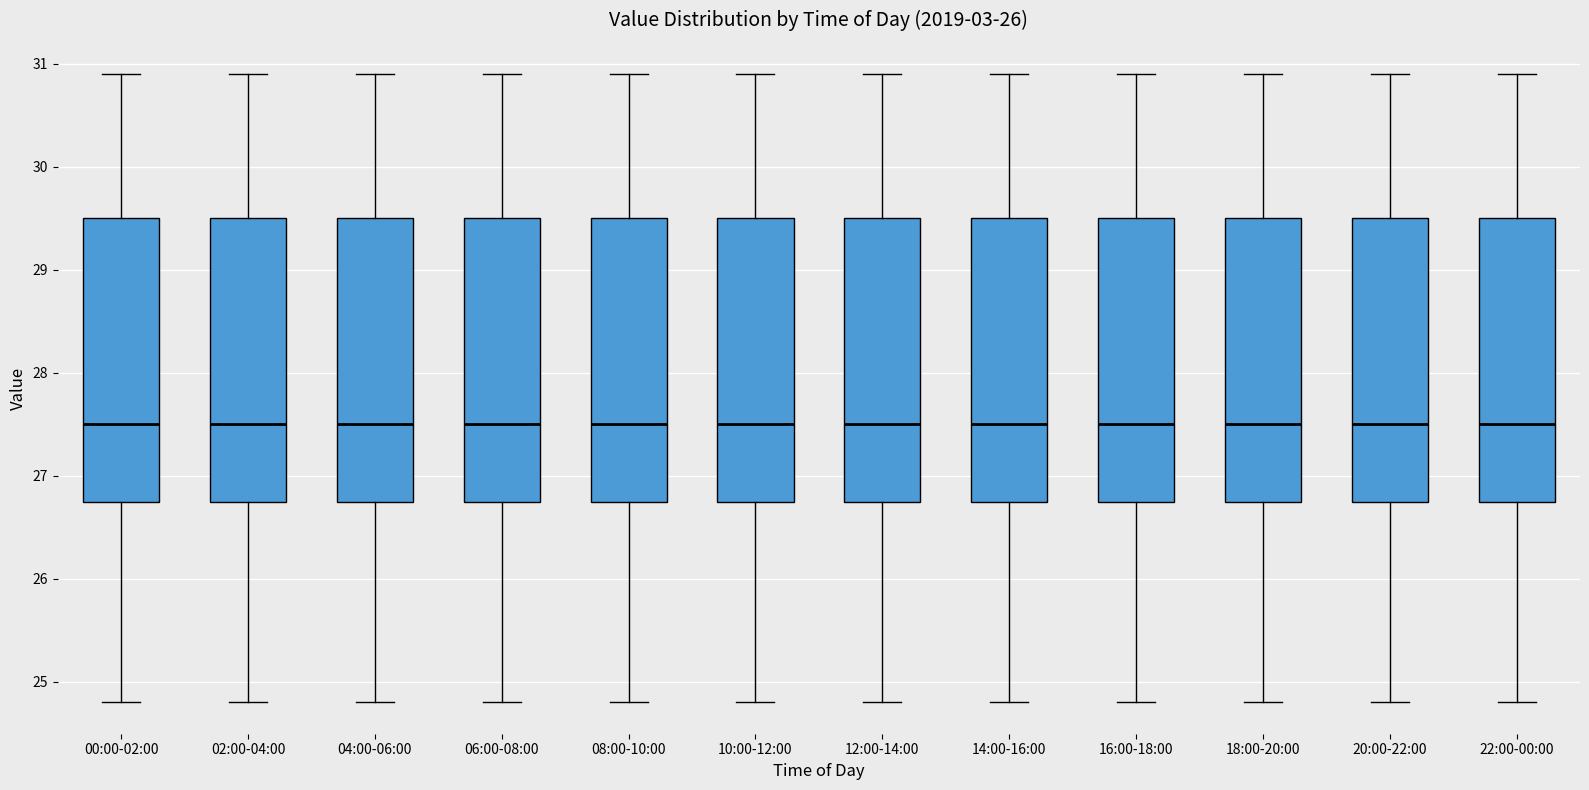

Reading left to right, read every box against the y-axis: the position of its median line, the range the box covers, and the ends of its whiskers. The values are not printed on the chart, so give them approximately, as read against the axis.

00:00-02:00: median 27.5, box 26.8 to 29.5, whiskers 24.8 to 30.9
02:00-04:00: median 27.5, box 26.8 to 29.5, whiskers 24.8 to 30.9
04:00-06:00: median 27.5, box 26.8 to 29.5, whiskers 24.8 to 30.9
06:00-08:00: median 27.5, box 26.8 to 29.5, whiskers 24.8 to 30.9
08:00-10:00: median 27.5, box 26.8 to 29.5, whiskers 24.8 to 30.9
10:00-12:00: median 27.5, box 26.8 to 29.5, whiskers 24.8 to 30.9
12:00-14:00: median 27.5, box 26.8 to 29.5, whiskers 24.8 to 30.9
14:00-16:00: median 27.5, box 26.8 to 29.5, whiskers 24.8 to 30.9
16:00-18:00: median 27.5, box 26.8 to 29.5, whiskers 24.8 to 30.9
18:00-20:00: median 27.5, box 26.8 to 29.5, whiskers 24.8 to 30.9
20:00-22:00: median 27.5, box 26.8 to 29.5, whiskers 24.8 to 30.9
22:00-00:00: median 27.5, box 26.8 to 29.5, whiskers 24.8 to 30.9